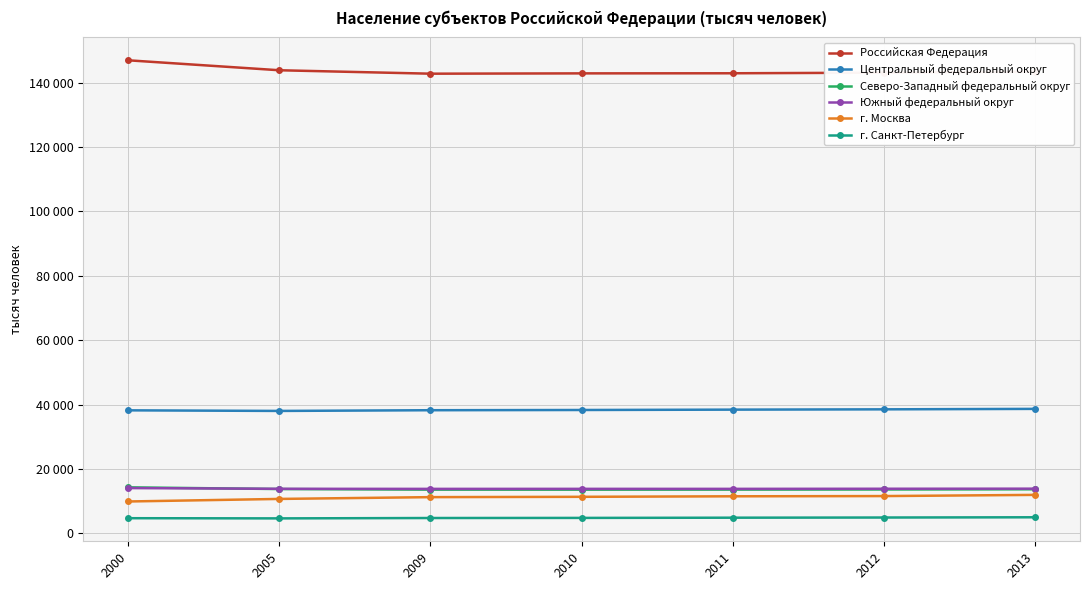

At which category does the chart reach its minimum across all series?

2005